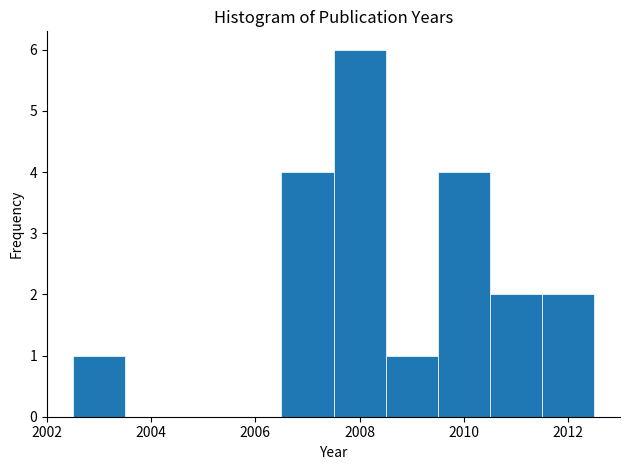

What is the height of the bar covering 2010.5 to 2011.5 on the x-axis? Neither the bar edges nor the heights are printed on the chart, so give them approximately, as read against the axes.

2